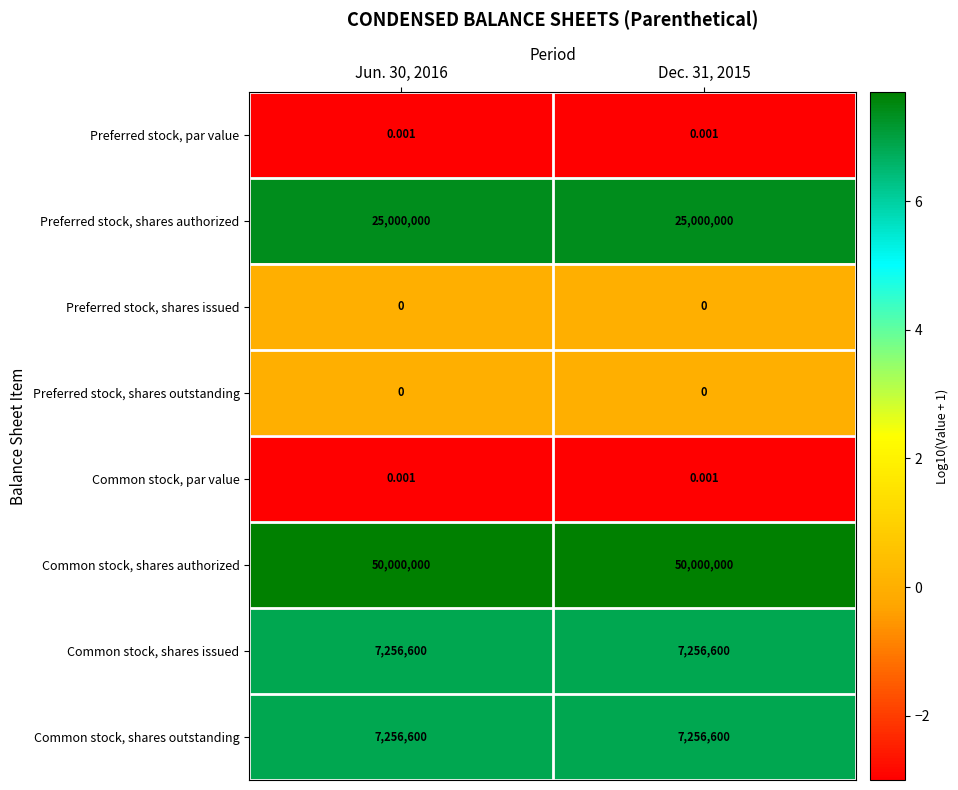

Is the value of Preferred stock, shares authorized at Dec. 31, 2015 greater than the value of Common stock, shares authorized at Dec. 31, 2015?

No